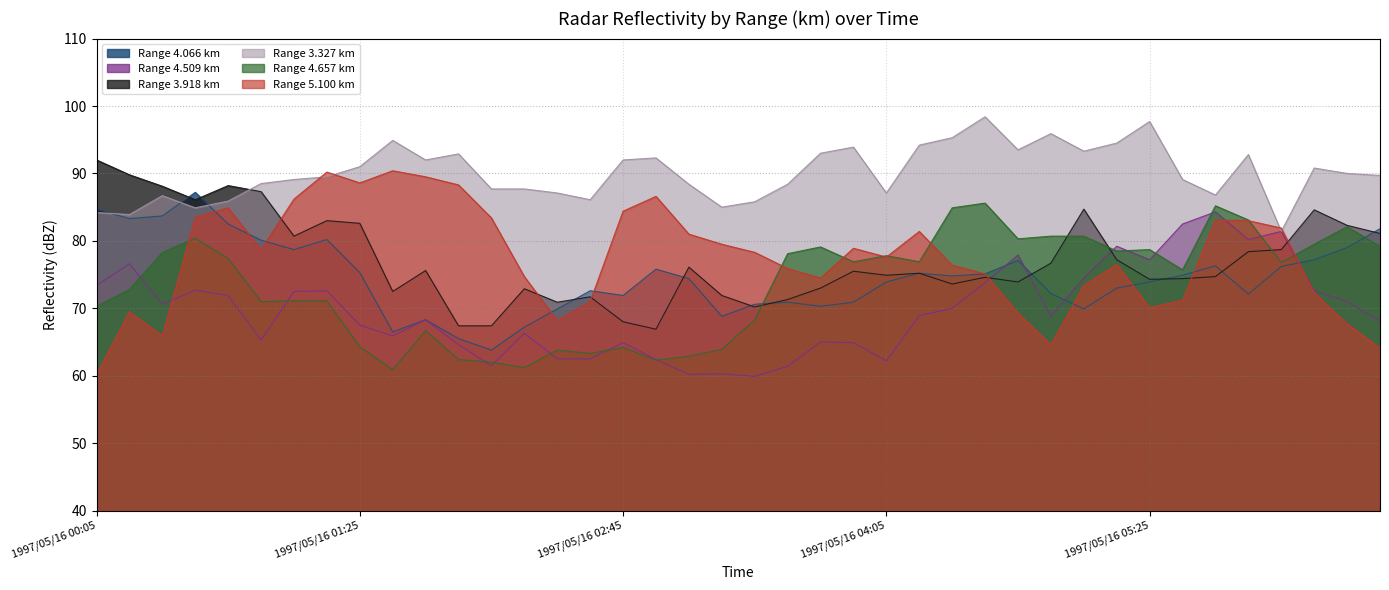

Reading left to right, extract all data points from this chart.

4.066: 1997/05/16 00:05=84.7	1997/05/16 00:15=83.3	1997/05/16 00:25=83.7	1997/05/16 00:35=87.2	1997/05/16 00:45=82.5	1997/05/16 00:55=80.1	1997/05/16 01:05=78.7	1997/05/16 01:15=80.2	1997/05/16 01:25=75.3	1997/05/16 01:35=66.5	1997/05/16 01:45=68.3	1997/05/16 01:55=65.5	1997/05/16 02:05=63.8	1997/05/16 02:15=67.2	1997/05/16 02:25=69.9	1997/05/16 02:35=72.6	1997/05/16 02:45=71.9	1997/05/16 02:55=75.8	1997/05/16 03:05=74.4	1997/05/16 03:15=68.8	1997/05/16 03:25=70.6	1997/05/16 03:35=70.9	1997/05/16 03:45=70.3	1997/05/16 03:55=70.9	1997/05/16 04:05=73.9	1997/05/16 04:15=75.2	1997/05/16 04:25=74.8	1997/05/16 04:35=75.1	1997/05/16 04:45=77.1	1997/05/16 04:55=72.2	1997/05/16 05:05=69.9	1997/05/16 05:15=73.0	1997/05/16 05:25=73.9	1997/05/16 05:35=74.9	1997/05/16 05:45=76.3	1997/05/16 05:55=72.1	1997/05/16 06:05=76.2	1997/05/16 06:15=77.2	1997/05/16 06:25=79.0	1997/05/16 06:35=81.8
4.509: 1997/05/16 00:05=73.4	1997/05/16 00:15=76.6	1997/05/16 00:25=70.6	1997/05/16 00:35=72.7	1997/05/16 00:45=71.9	1997/05/16 00:55=65.3	1997/05/16 01:05=72.5	1997/05/16 01:15=72.6	1997/05/16 01:25=67.5	1997/05/16 01:35=65.9	1997/05/16 01:45=68.3	1997/05/16 01:55=64.6	1997/05/16 02:05=61.5	1997/05/16 02:15=66.3	1997/05/16 02:25=62.5	1997/05/16 02:35=62.5	1997/05/16 02:45=64.9	1997/05/16 02:55=62.4	1997/05/16 03:05=60.2	1997/05/16 03:15=60.3	1997/05/16 03:25=59.9	1997/05/16 03:35=61.4	1997/05/16 03:45=65.0	1997/05/16 03:55=64.9	1997/05/16 04:05=62.2	1997/05/16 04:15=68.9	1997/05/16 04:25=70.0	1997/05/16 04:35=73.8	1997/05/16 04:45=77.9	1997/05/16 04:55=68.8	1997/05/16 05:05=74.5	1997/05/16 05:15=79.2	1997/05/16 05:25=77.2	1997/05/16 05:35=82.5	1997/05/16 05:45=84.3	1997/05/16 05:55=80.2	1997/05/16 06:05=81.4	1997/05/16 06:15=72.6	1997/05/16 06:25=71.0	1997/05/16 06:35=68.1
3.918: 1997/05/16 00:05=92.0	1997/05/16 00:15=89.8	1997/05/16 00:25=88.1	1997/05/16 00:35=86.1	1997/05/16 00:45=88.2	1997/05/16 00:55=87.3	1997/05/16 01:05=80.7	1997/05/16 01:15=83.0	1997/05/16 01:25=82.6	1997/05/16 01:35=72.5	1997/05/16 01:45=75.6	1997/05/16 01:55=67.4	1997/05/16 02:05=67.4	1997/05/16 02:15=72.9	1997/05/16 02:25=70.9	1997/05/16 02:35=71.7	1997/05/16 02:45=68.0	1997/05/16 02:55=66.9	1997/05/16 03:05=76.1	1997/05/16 03:15=71.9	1997/05/16 03:25=70.2	1997/05/16 03:35=71.3	1997/05/16 03:45=73.0	1997/05/16 03:55=75.5	1997/05/16 04:05=74.9	1997/05/16 04:15=75.2	1997/05/16 04:25=73.6	1997/05/16 04:35=74.6	1997/05/16 04:45=73.9	1997/05/16 04:55=76.7	1997/05/16 05:05=84.7	1997/05/16 05:15=77.2	1997/05/16 05:25=74.3	1997/05/16 05:35=74.4	1997/05/16 05:45=74.7	1997/05/16 05:55=78.4	1997/05/16 06:05=78.7	1997/05/16 06:15=84.6	1997/05/16 06:25=82.3	1997/05/16 06:35=81.1
3.327: 1997/05/16 00:05=84.2	1997/05/16 00:15=83.9	1997/05/16 00:25=86.7	1997/05/16 00:35=84.9	1997/05/16 00:45=85.9	1997/05/16 00:55=88.5	1997/05/16 01:05=89.1	1997/05/16 01:15=89.5	1997/05/16 01:25=91.0	1997/05/16 01:35=94.9	1997/05/16 01:45=92.0	1997/05/16 01:55=92.9	1997/05/16 02:05=87.7	1997/05/16 02:15=87.7	1997/05/16 02:25=87.1	1997/05/16 02:35=86.1	1997/05/16 02:45=92.0	1997/05/16 02:55=92.3	1997/05/16 03:05=88.4	1997/05/16 03:15=85.0	1997/05/16 03:25=85.8	1997/05/16 03:35=88.4	1997/05/16 03:45=93.0	1997/05/16 03:55=93.9	1997/05/16 04:05=87.1	1997/05/16 04:15=94.2	1997/05/16 04:25=95.3	1997/05/16 04:35=98.4	1997/05/16 04:45=93.5	1997/05/16 04:55=95.9	1997/05/16 05:05=93.3	1997/05/16 05:15=94.5	1997/05/16 05:25=97.7	1997/05/16 05:35=89.1	1997/05/16 05:45=86.8	1997/05/16 05:55=92.8	1997/05/16 06:05=81.4	1997/05/16 06:15=90.8	1997/05/16 06:25=90.0	1997/05/16 06:35=89.7
4.657: 1997/05/16 00:05=70.3	1997/05/16 00:15=72.8	1997/05/16 00:25=78.3	1997/05/16 00:35=80.4	1997/05/16 00:45=77.4	1997/05/16 00:55=71.0	1997/05/16 01:05=71.1	1997/05/16 01:15=71.1	1997/05/16 01:25=64.3	1997/05/16 01:35=60.9	1997/05/16 01:45=66.7	1997/05/16 01:55=62.4	1997/05/16 02:05=62.0	1997/05/16 02:15=61.2	1997/05/16 02:25=63.8	1997/05/16 02:35=63.3	1997/05/16 02:45=64.2	1997/05/16 02:55=62.3	1997/05/16 03:05=62.9	1997/05/16 03:15=63.9	1997/05/16 03:25=68.3	1997/05/16 03:35=78.1	1997/05/16 03:45=79.1	1997/05/16 03:55=76.9	1997/05/16 04:05=77.8	1997/05/16 04:15=76.9	1997/05/16 04:25=84.9	1997/05/16 04:35=85.6	1997/05/16 04:45=80.3	1997/05/16 04:55=80.7	1997/05/16 05:05=80.7	1997/05/16 05:15=78.5	1997/05/16 05:25=78.7	1997/05/16 05:35=75.7	1997/05/16 05:45=85.2	1997/05/16 05:55=83.1	1997/05/16 06:05=76.8	1997/05/16 06:15=79.5	1997/05/16 06:25=82.1	1997/05/16 06:35=79.2
5.100: 1997/05/16 00:05=60.2	1997/05/16 00:15=69.5	1997/05/16 00:25=65.9	1997/05/16 00:35=83.5	1997/05/16 00:45=84.9	1997/05/16 00:55=78.7	1997/05/16 01:05=86.2	1997/05/16 01:15=90.2	1997/05/16 01:25=88.6	1997/05/16 01:35=90.4	1997/05/16 01:45=89.5	1997/05/16 01:55=88.3	1997/05/16 02:05=83.4	1997/05/16 02:15=74.7	1997/05/16 02:25=68.2	1997/05/16 02:35=71.0	1997/05/16 02:45=84.4	1997/05/16 02:55=86.6	1997/05/16 03:05=81.0	1997/05/16 03:15=79.5	1997/05/16 03:25=78.3	1997/05/16 03:35=75.9	1997/05/16 03:45=74.5	1997/05/16 03:55=78.9	1997/05/16 04:05=77.6	1997/05/16 04:15=81.4	1997/05/16 04:25=76.4	1997/05/16 04:35=75.1	1997/05/16 04:45=69.3	1997/05/16 04:55=64.6	1997/05/16 05:05=73.4	1997/05/16 05:15=76.5	1997/05/16 05:25=70.1	1997/05/16 05:35=71.2	1997/05/16 05:45=83.1	1997/05/16 05:55=83.0	1997/05/16 06:05=81.9	1997/05/16 06:15=72.3	1997/05/16 06:25=67.7	1997/05/16 06:35=64.1